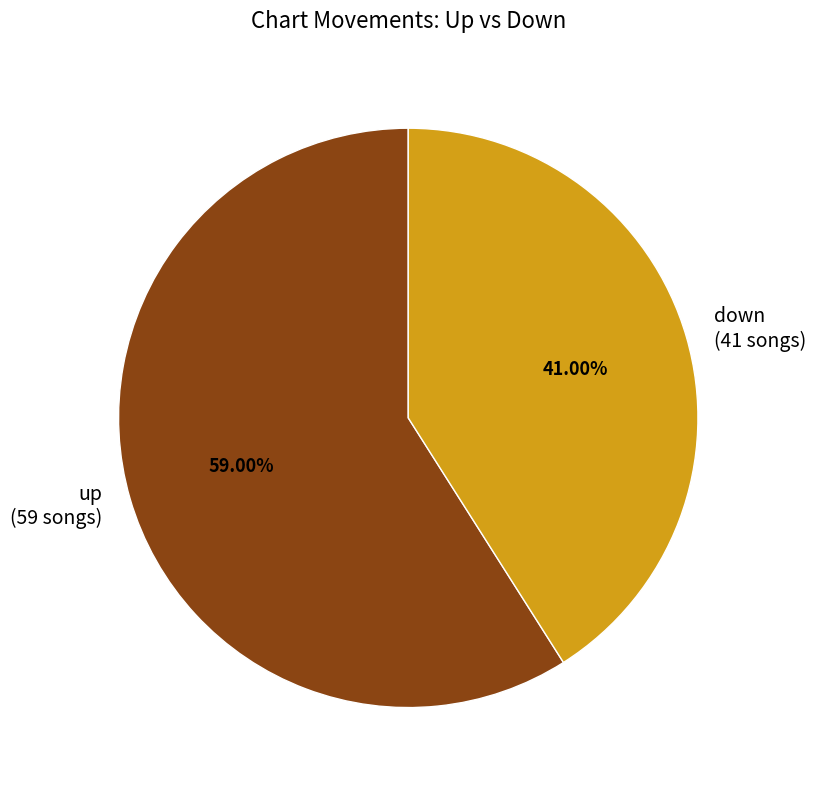

What is the largest slice in the pie chart?

up